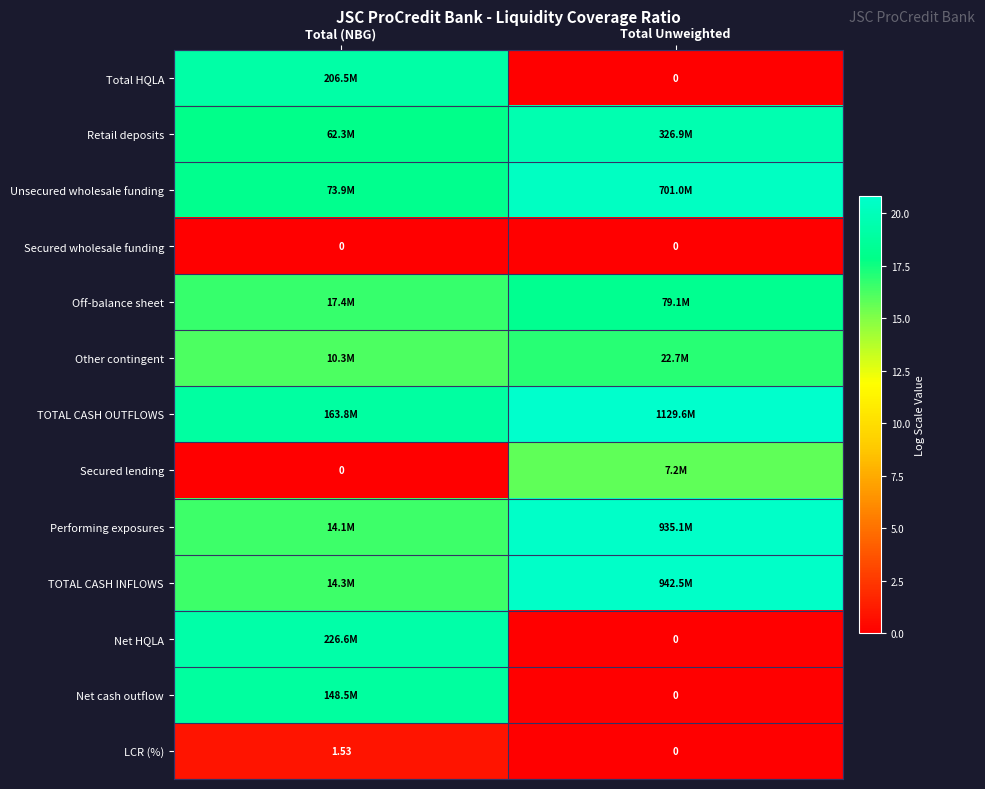

List the labels in order of LCR (%) value, smallest first.

Total Unweighted, Total (NBG)